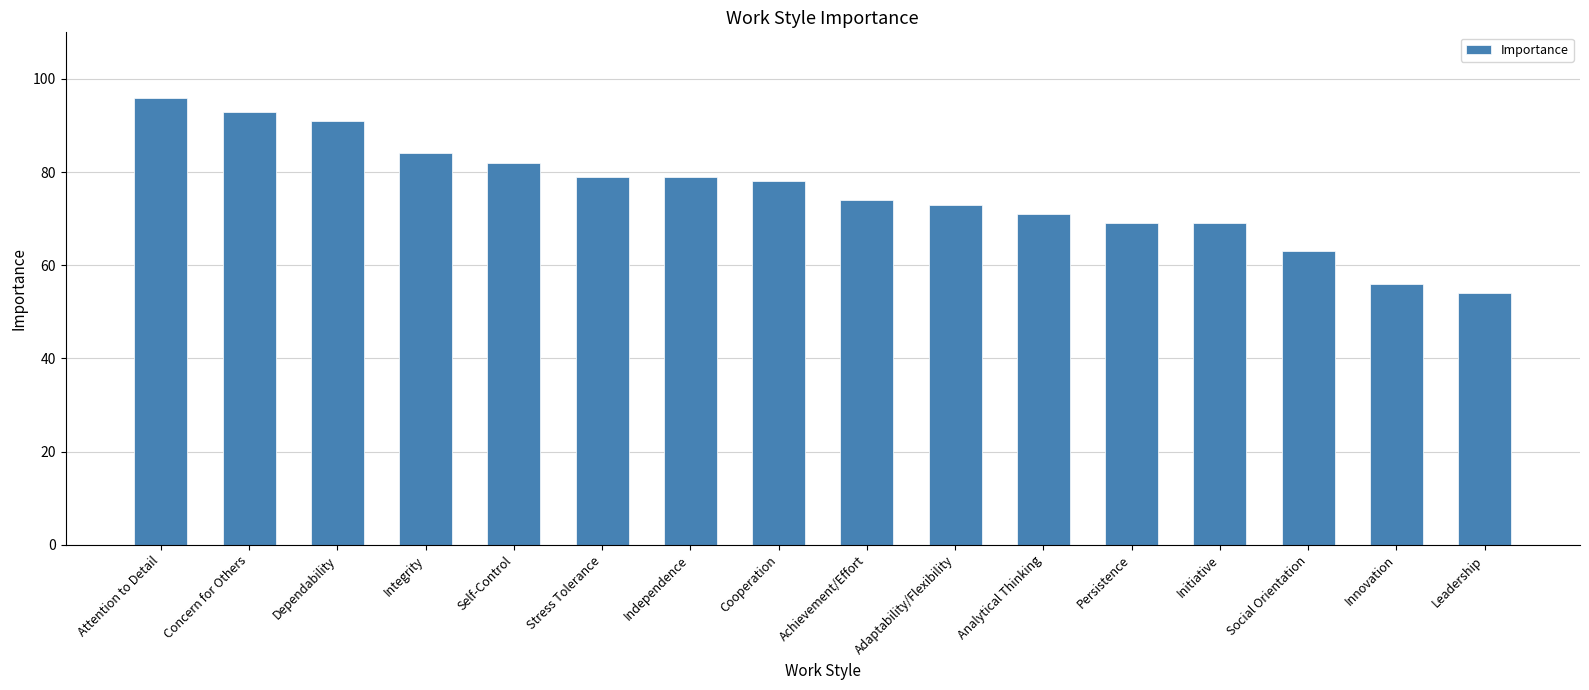

True or false: the data shows 74 at Leadership.

False